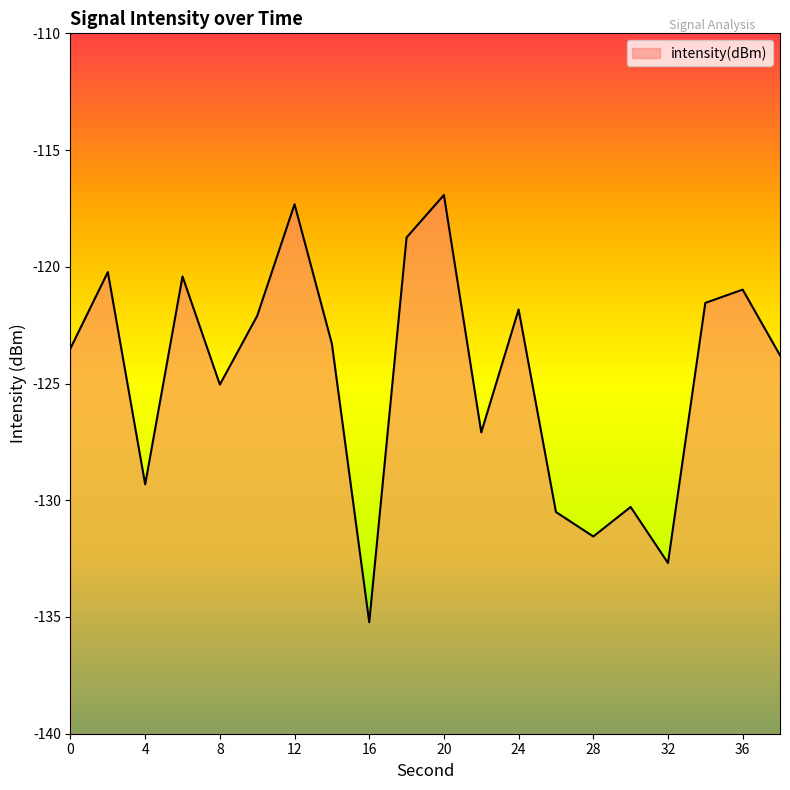

What is the smallest value displayed?

-135.2